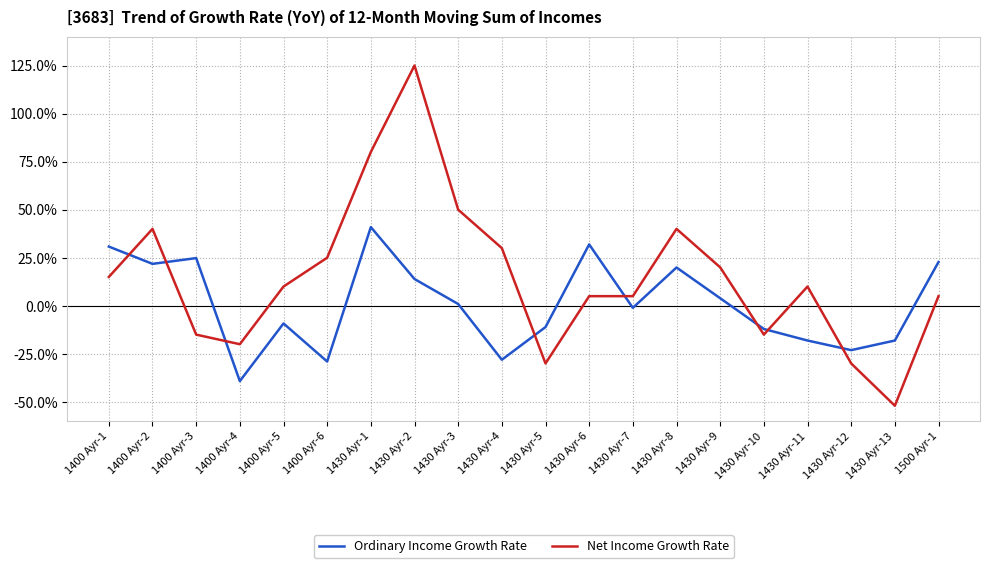

Reading left to right, what are all the values shown in this chart?

Ordinary Income Growth Rate: 30.8	21.8	24.8	-39.2	-9.2	-29.0	40.9	13.9	0.9	-28.1	-11.1	31.9	-1.1	19.9	3.9	-12.1	-18.1	-23.1	-18.1	22.8
Net Income Growth Rate: 15.0	40.0	-15.0	-20.0	10.0	25.0	80.0	125.0	50.0	30.0	-30.0	5.0	5.0	40.0	20.0	-15.0	10.0	-30.0	-52.0	5.0